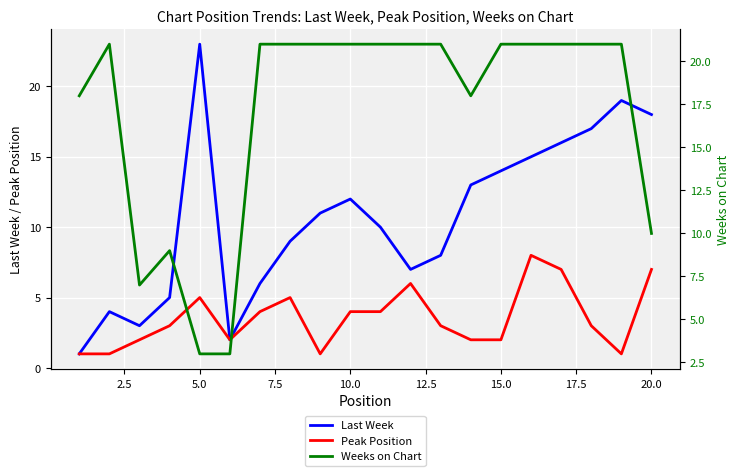

Rank the series by their average value, from lowest to highest.

Peak Position, Last Week, Weeks on Chart